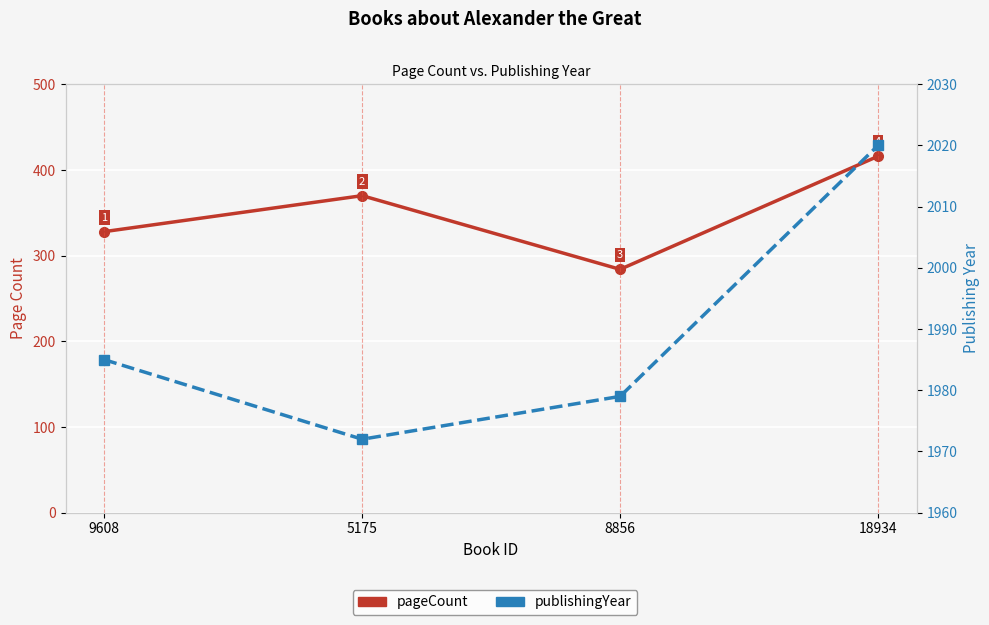

What is the total value across all series at 18934?

2436